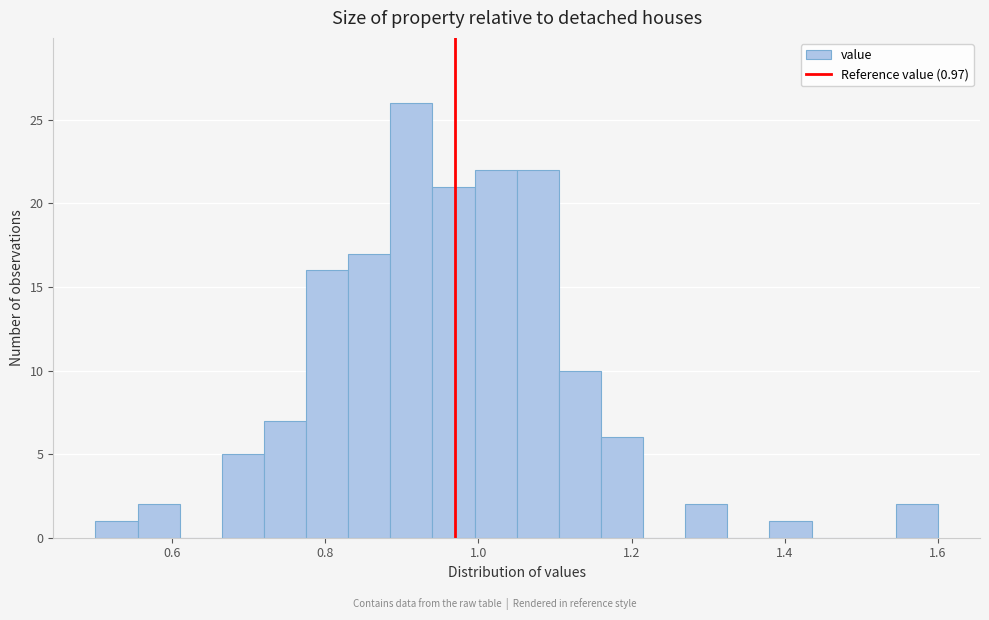

Around what value on the x-axis is the tallest bar? Give the approximate position of its centre, as read against the axis.

0.92